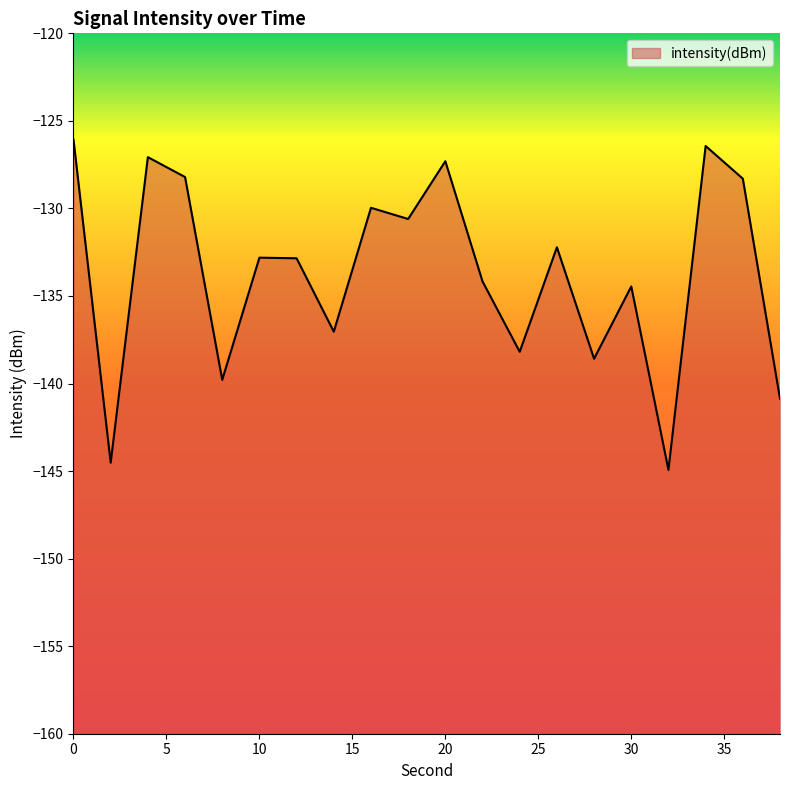

What is the difference between the values at 18 and 34?

4.2